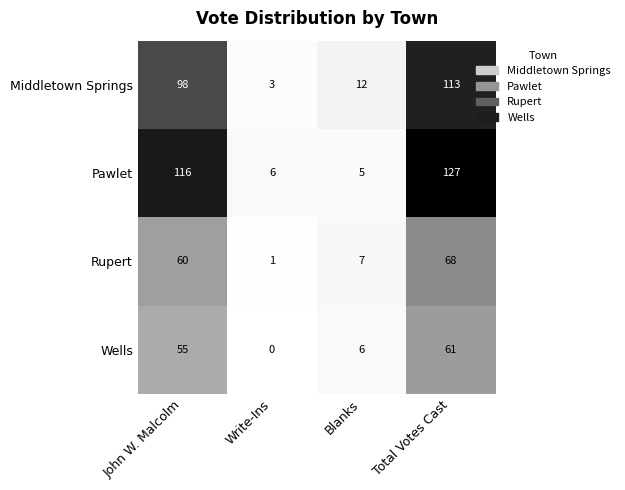

What is the sum of the Pawlet values at Total Votes Cast and John W. Malcolm?

243